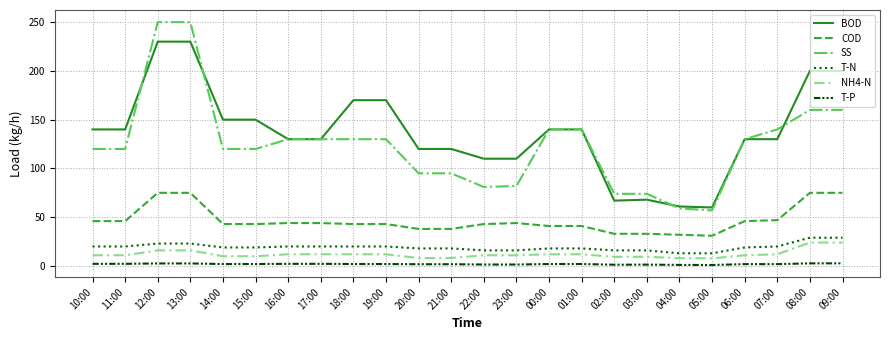

Does the chart display data point markers on the line(s)?

No